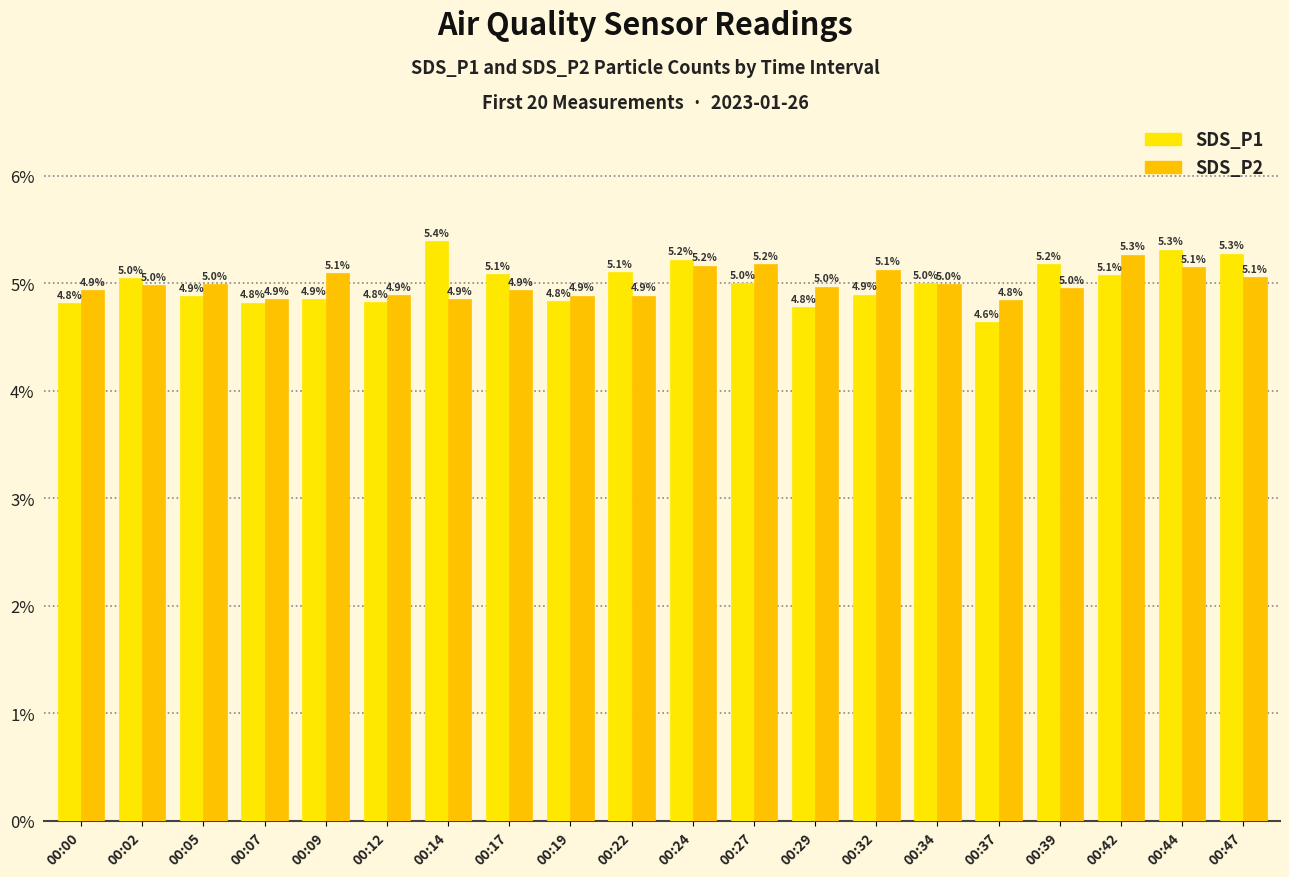

Is the value of SDS_P2 at 00:09 greater than the value of SDS_P1 at 00:14?

No